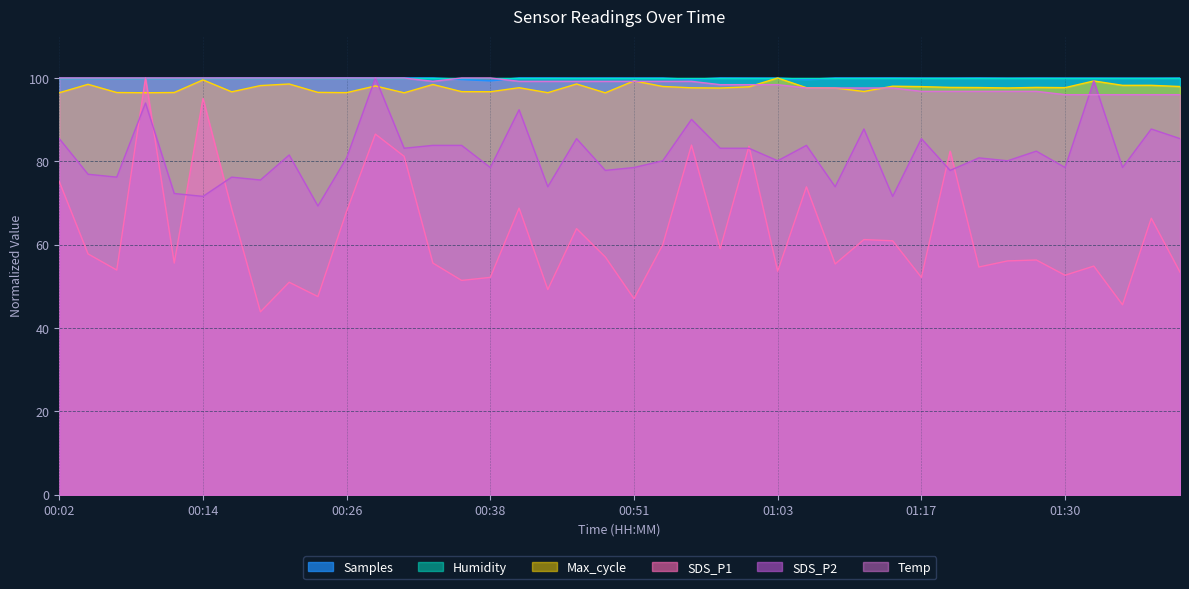

Which category has the highest value in the SDS_P1 series?

00:09